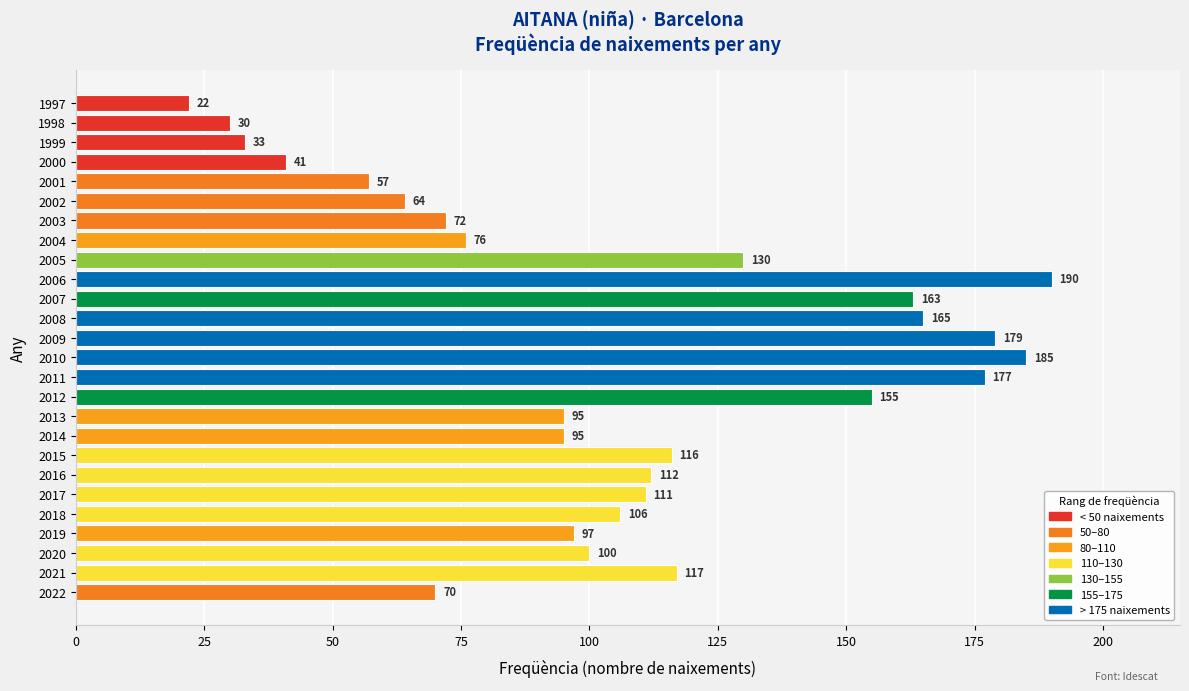

What is the greatest value displayed?

190